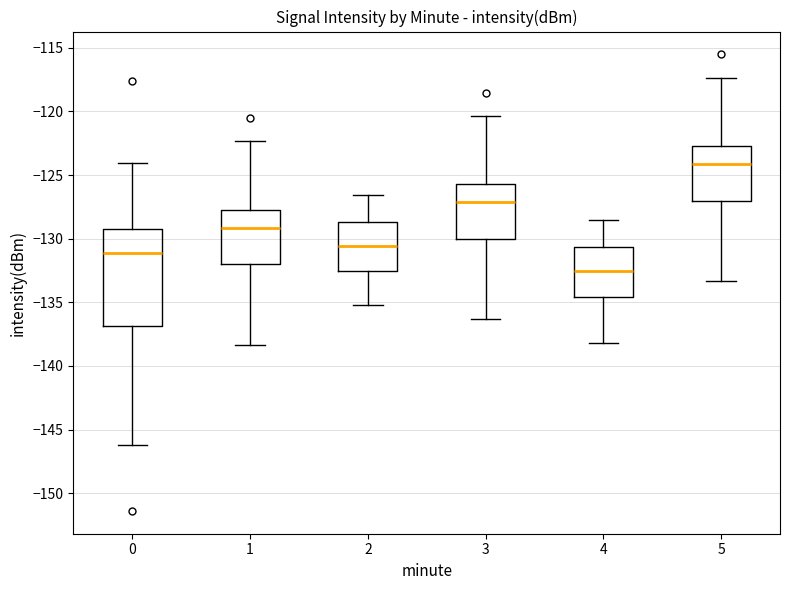

Where does the upper whisker of the box at x = 3 end on the y-axis? The values are not printed on the chart, so give them approximately, as read against the axis.

-120.5